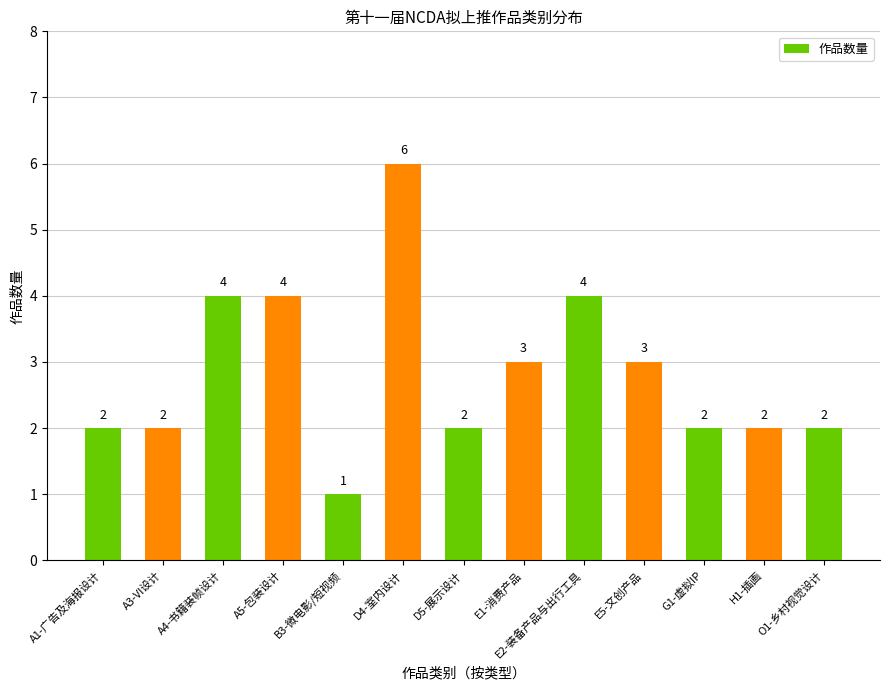

What is the average value?

3